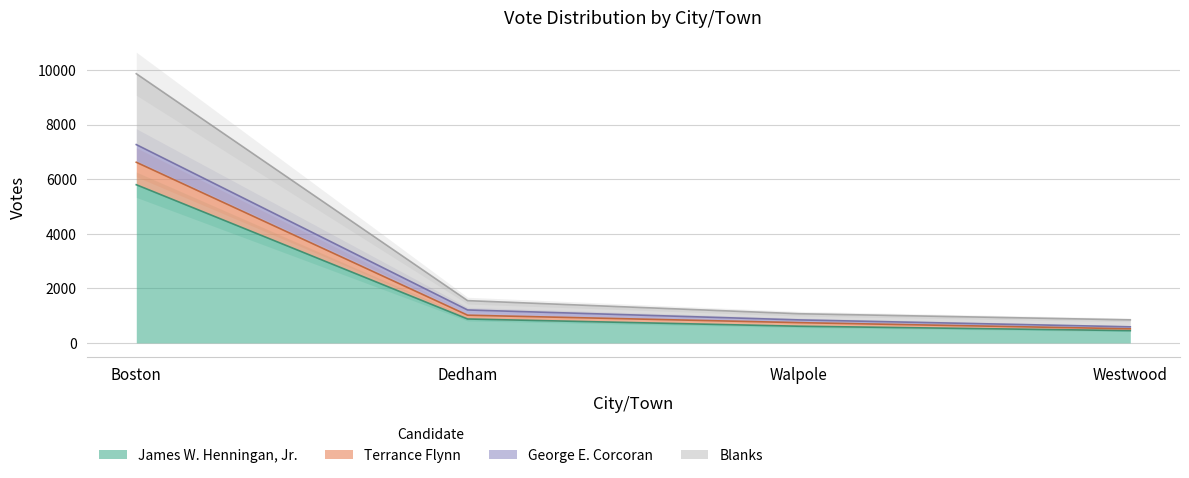

What is the spread (max minus min) of values at Dedham?

673